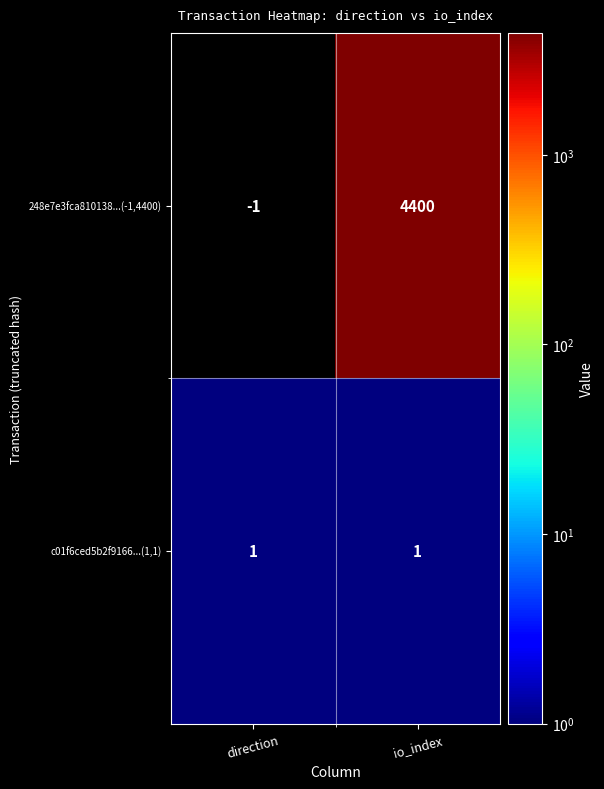

Count the number of categories in the chart.

2